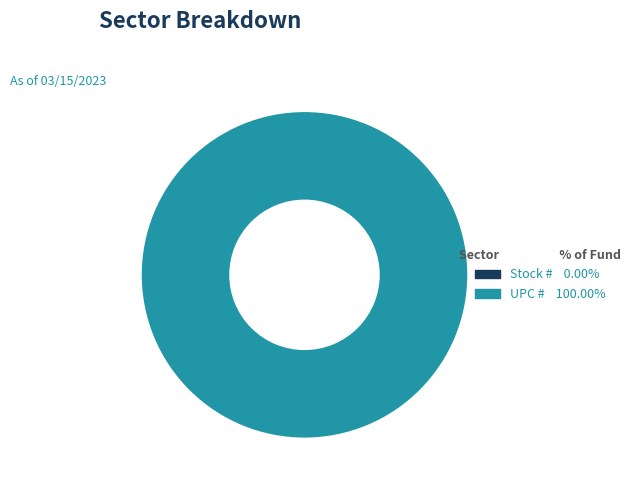

Rank the categories by value from lowest to highest.

Stock #, UPC #